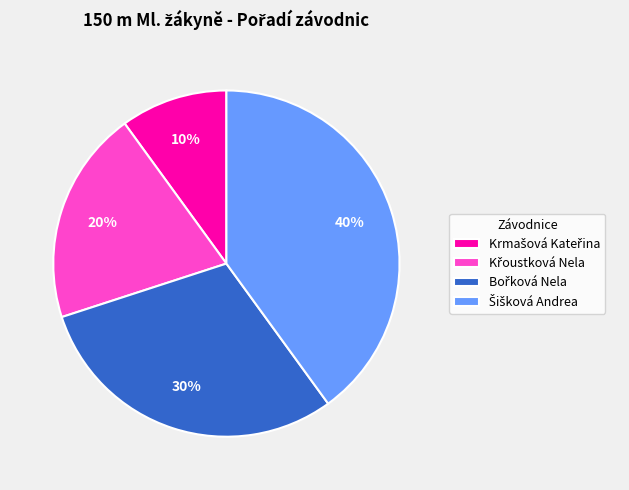

Is there a majority slice in this chart?

No